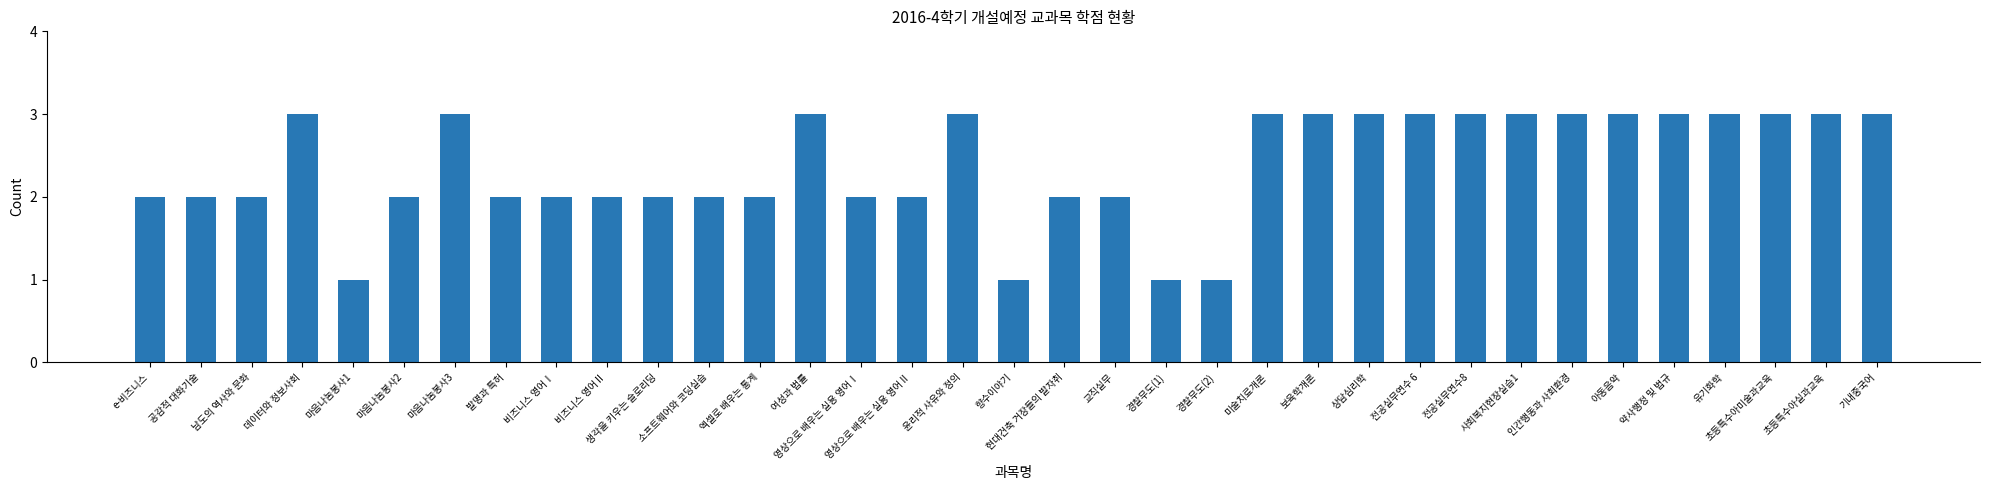

How many values are between 2 and 3?

31